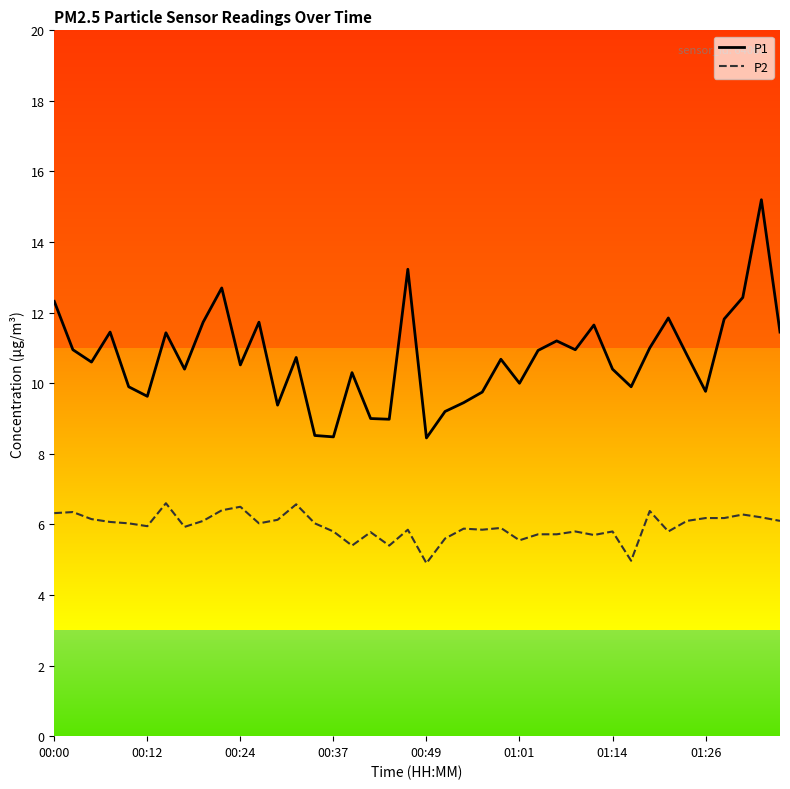

What is the maximum value for P1?

15.2